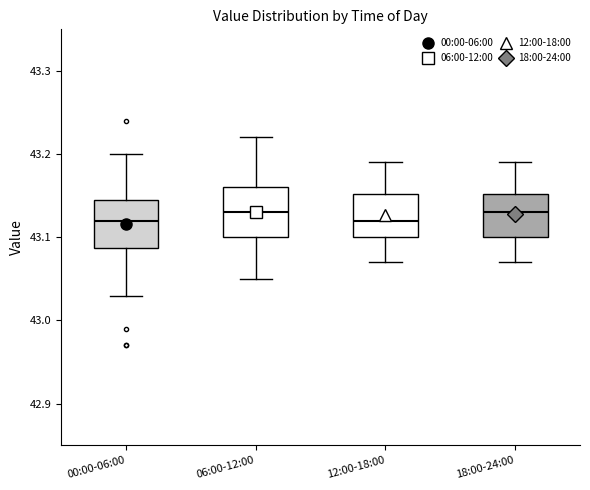

Reading left to right, transcribe this box plot: for each box, give where its median line is, the range the box spans, and where its two whiskers end, as read against the y-axis. The values are not printed on the chart, so give them approximately, as read against the axis.

00:00-06:00: median 43.12, box 43.09 to 43.15, whiskers 43.03 to 43.20
06:00-12:00: median 43.13, box 43.10 to 43.16, whiskers 43.05 to 43.22
12:00-18:00: median 43.12, box 43.10 to 43.15, whiskers 43.07 to 43.19
18:00-24:00: median 43.13, box 43.10 to 43.15, whiskers 43.07 to 43.19